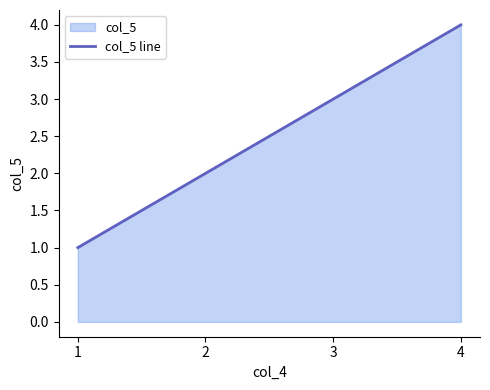

Read the value at 1.

1